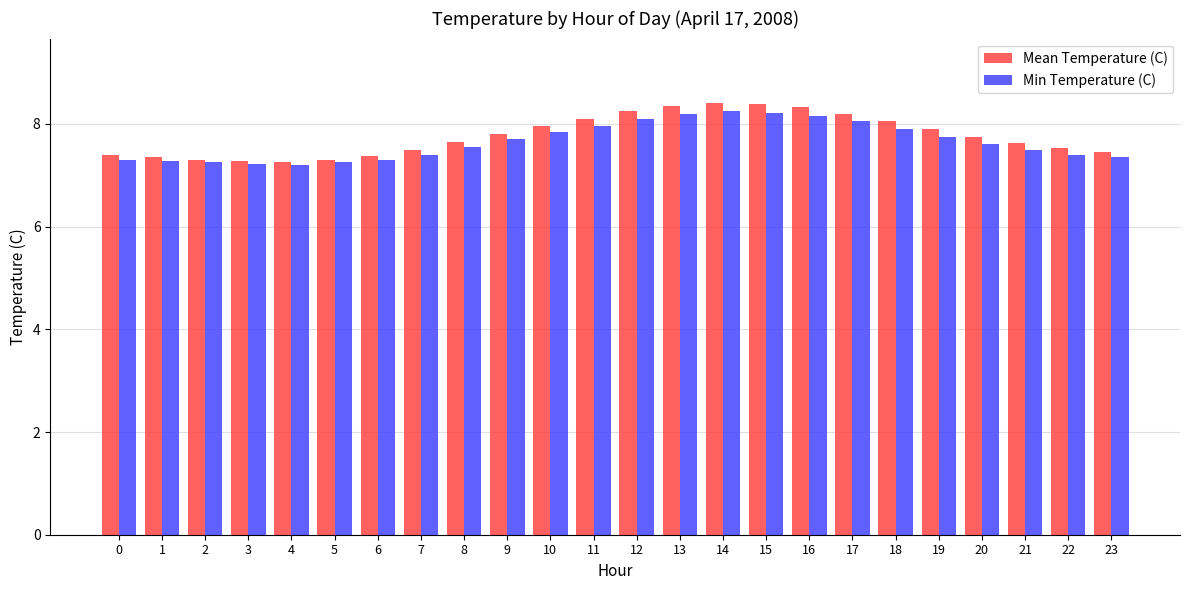

Which series has the widest spread of values?

Mean Temperature (C)